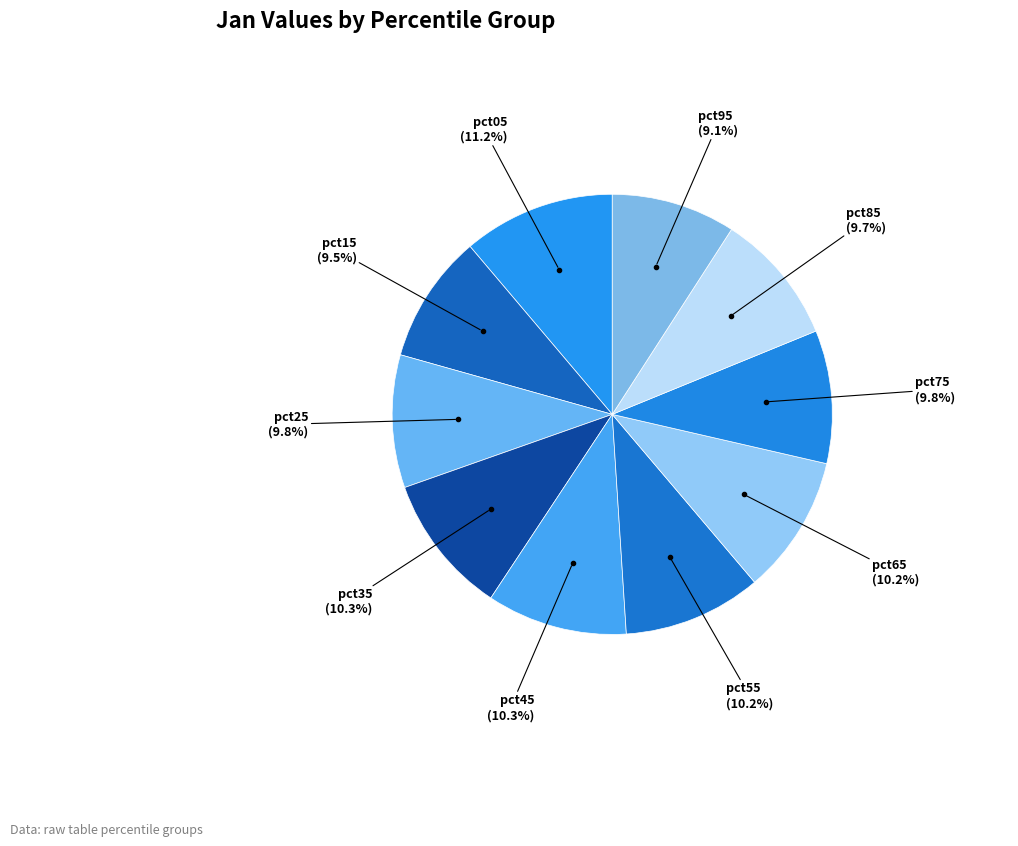

How many segments does this pie chart have?

10